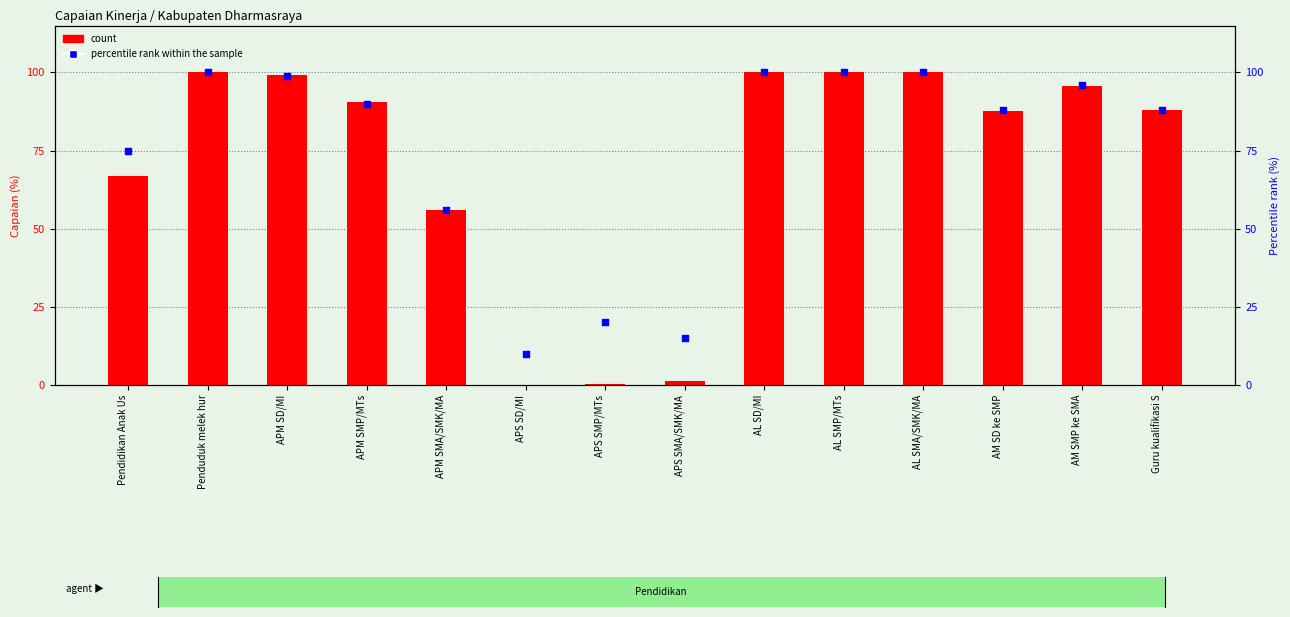

Is the value of percentile rank within the sample at AL SMP/MTs greater than the value of count at APM SMP/MTs?

Yes